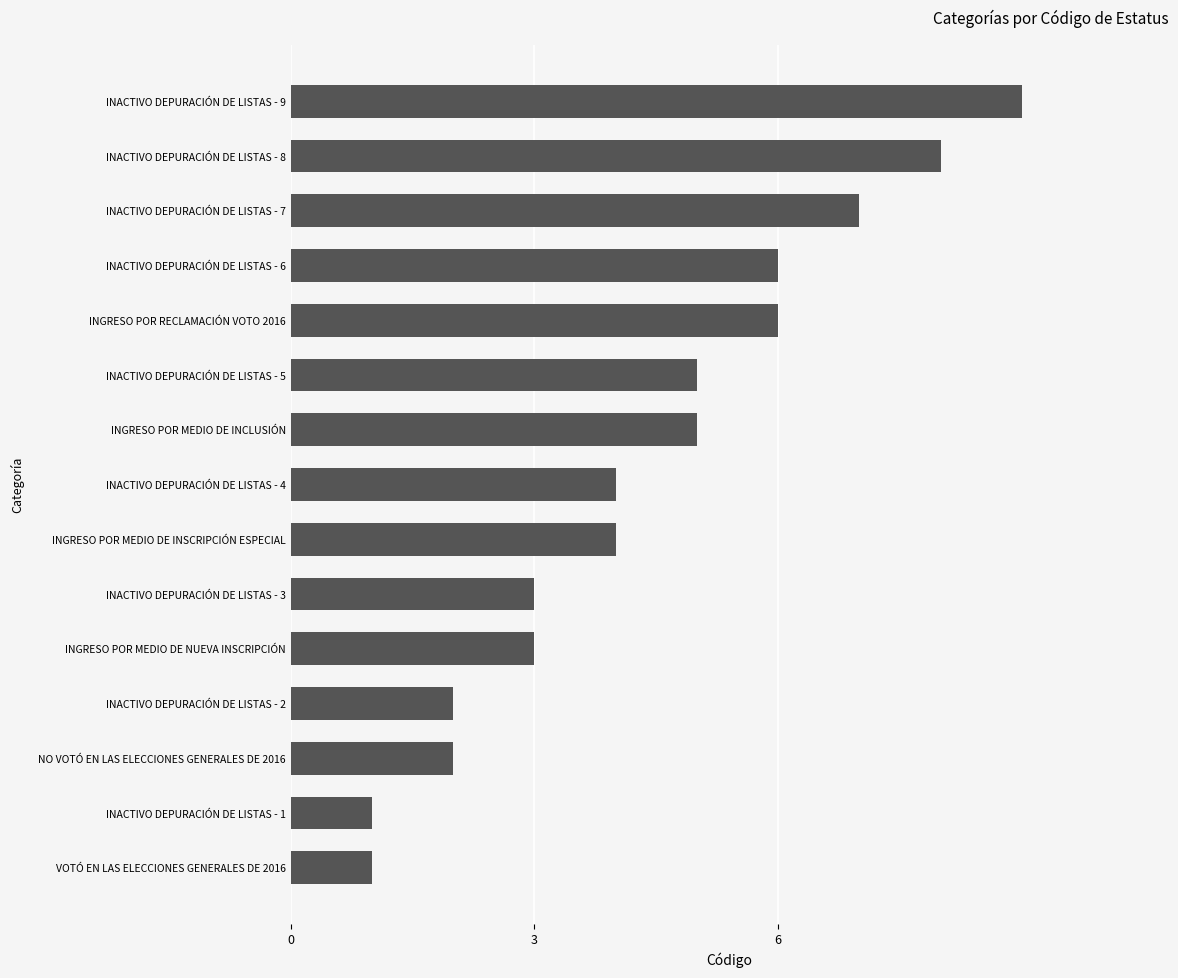

What is the sum of all values?

66